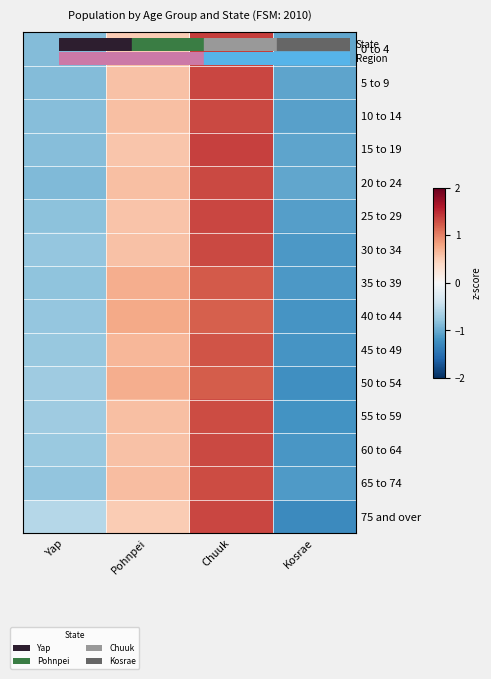

What is the total value across all series at Kosrae?

-17.0